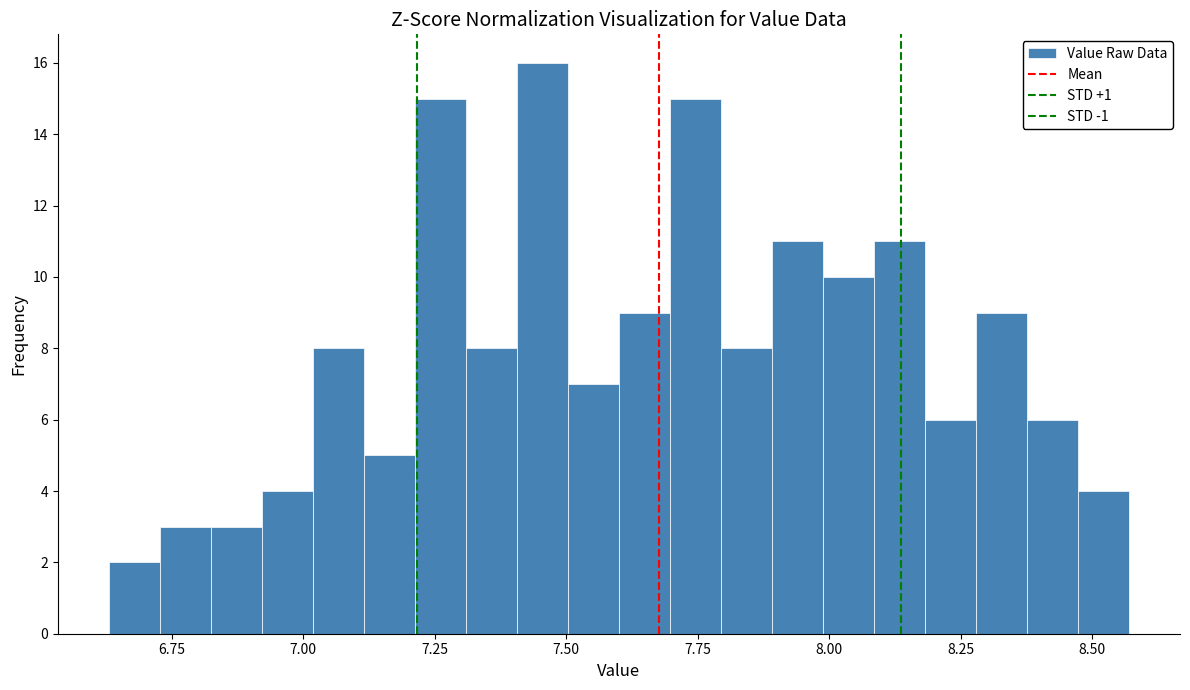

Read against the x-axis, roughly where is the centre of the tallest bar?

7.45